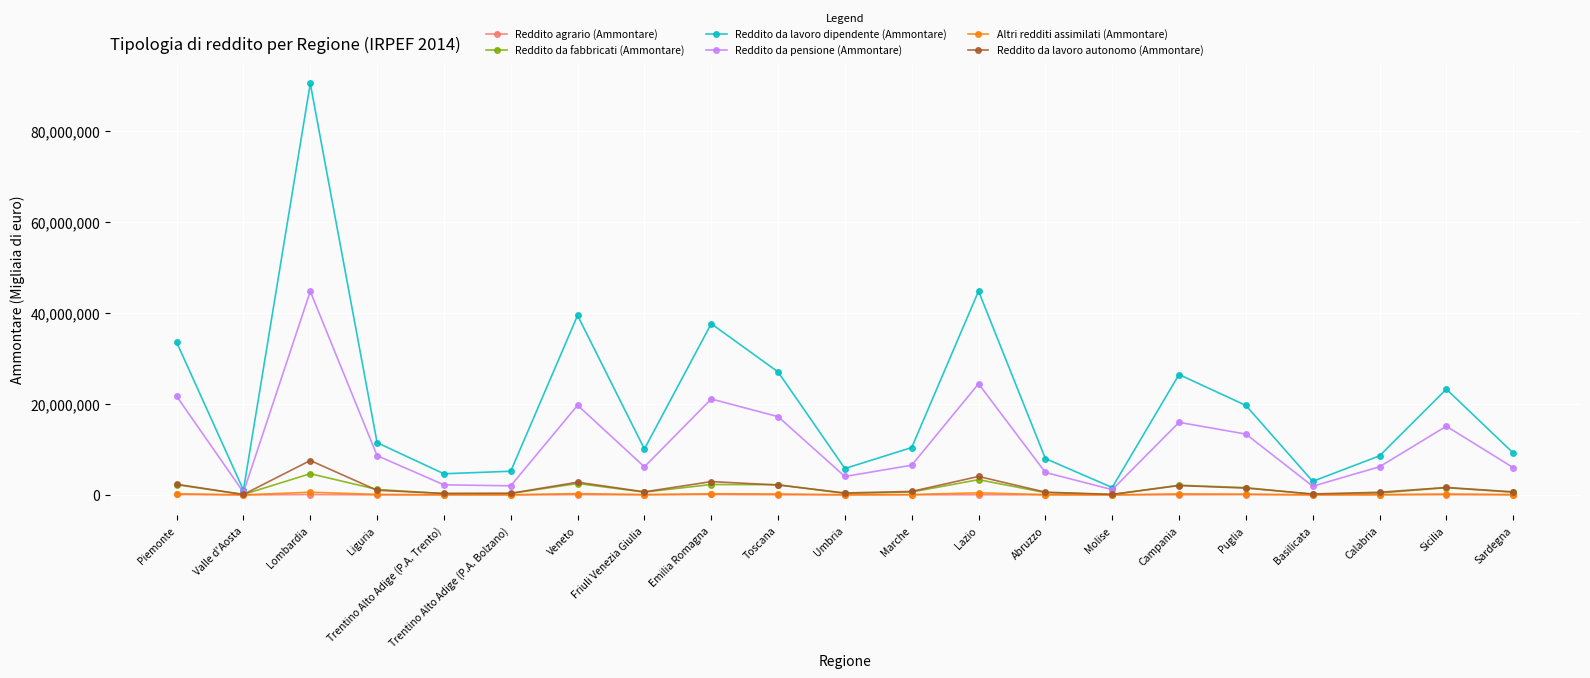

The value of Reddito agrario (Ammontare) at Basilicata is 15415. True or false?

True